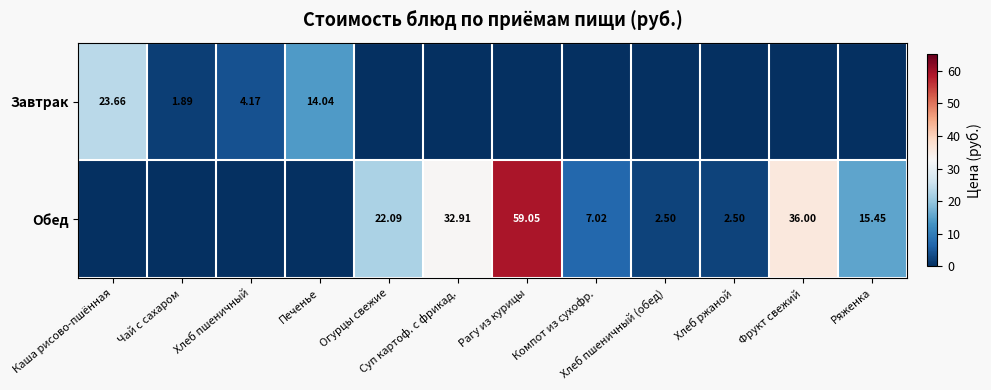

Is the value of Завтрак at Каша рисово-пшённая greater than the value of Обед at Хлеб ржаной?

Yes